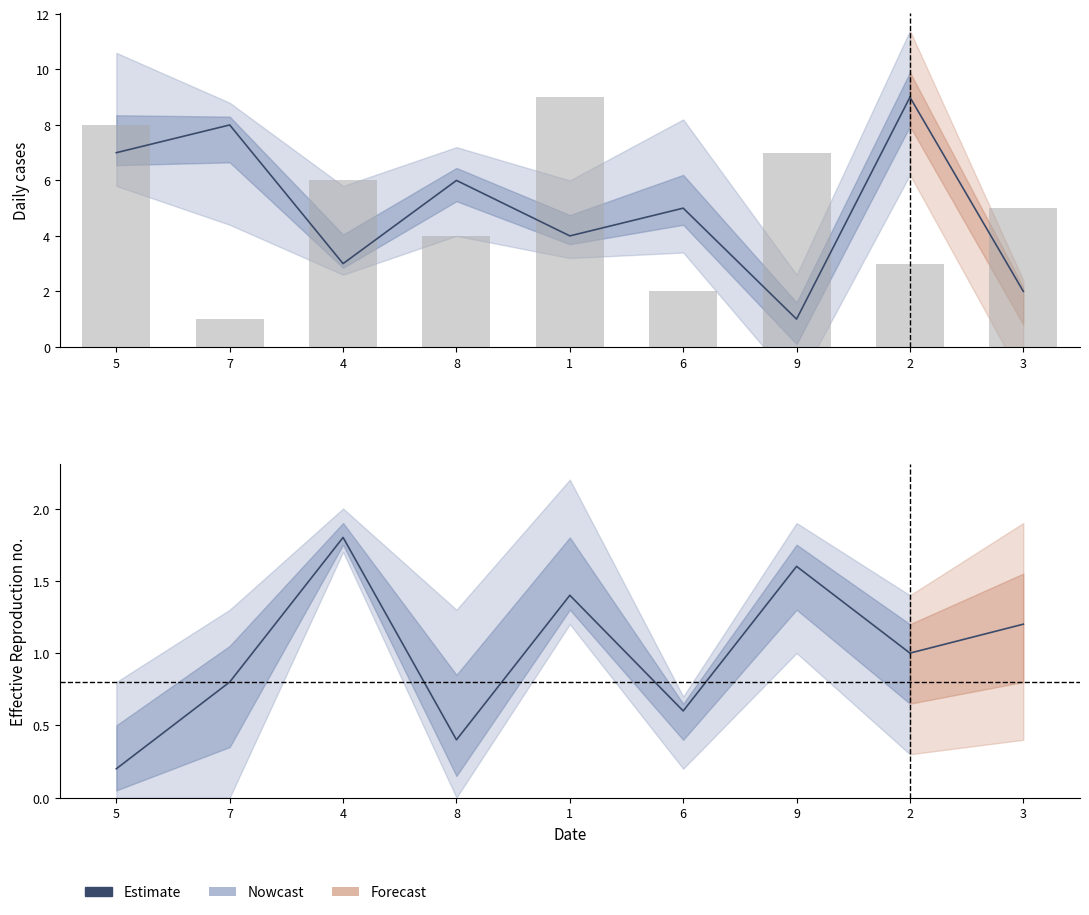

What position from the right is 6?

4